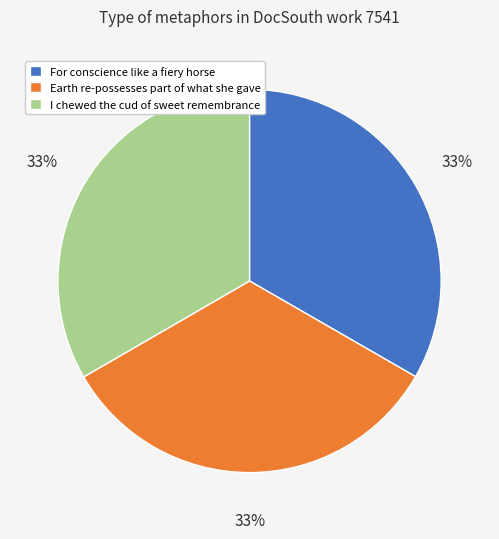

To the nearest percent, what portion does For conscience like a fiery horse represent?

33%